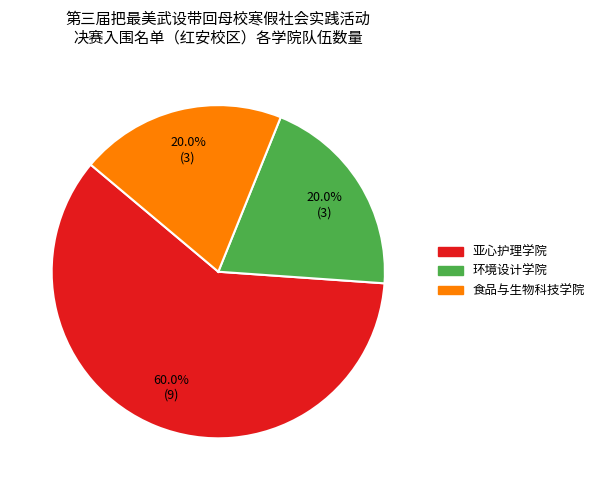

Is the sum of 环境设计学院 and 亚心护理学院 greater than half?

Yes